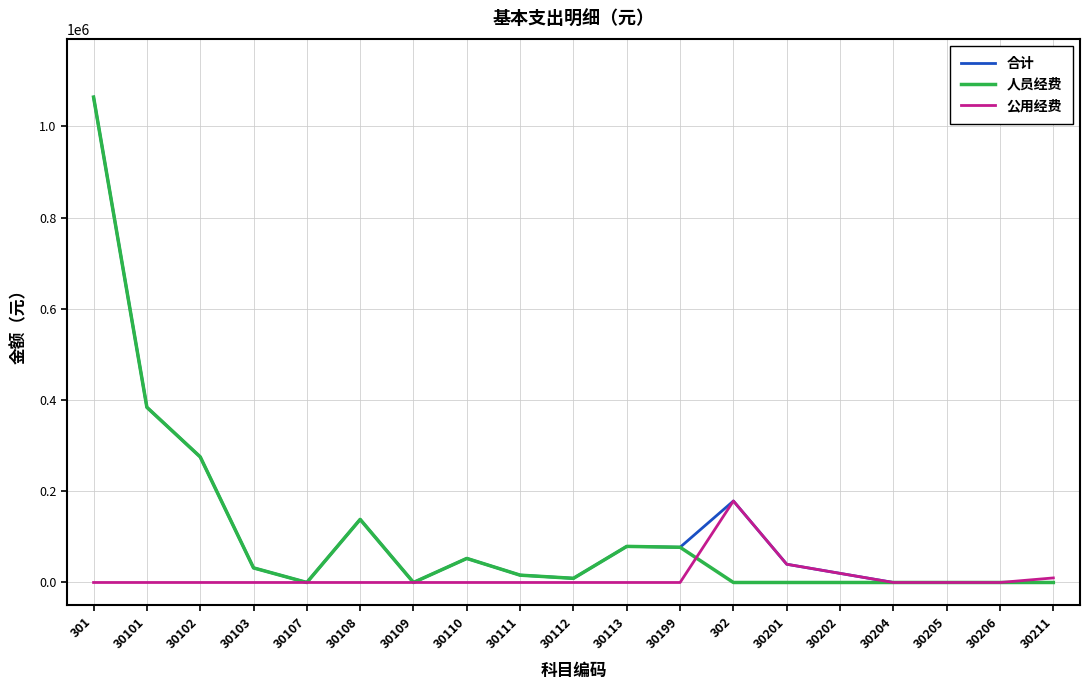

Where is 合计 nearest to the value 532037?

30101